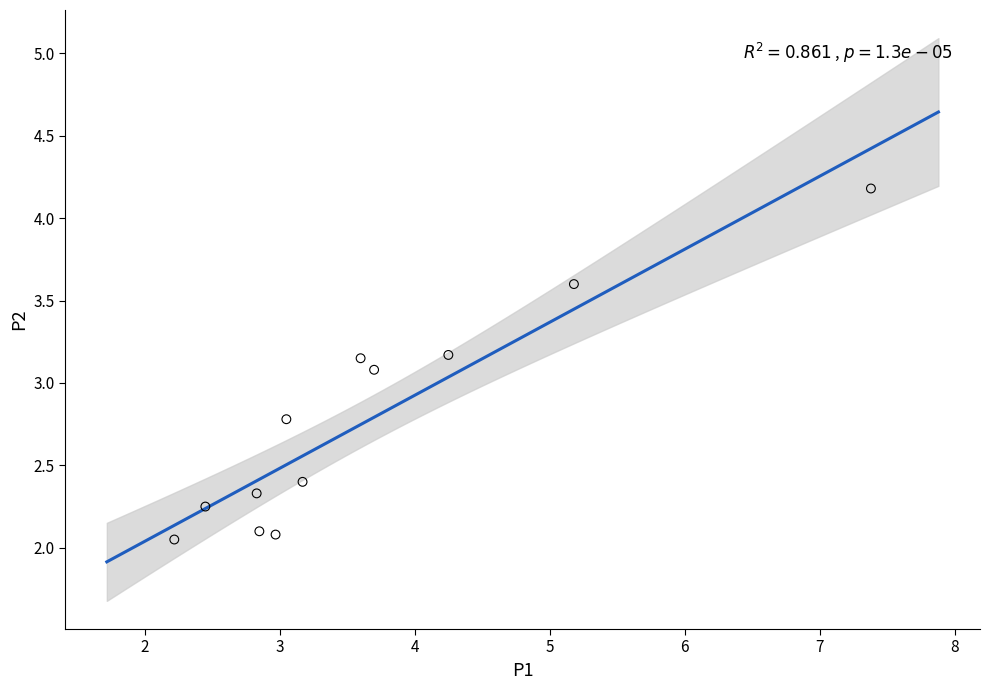

What is the range of Y values (max minus min)?

2.1